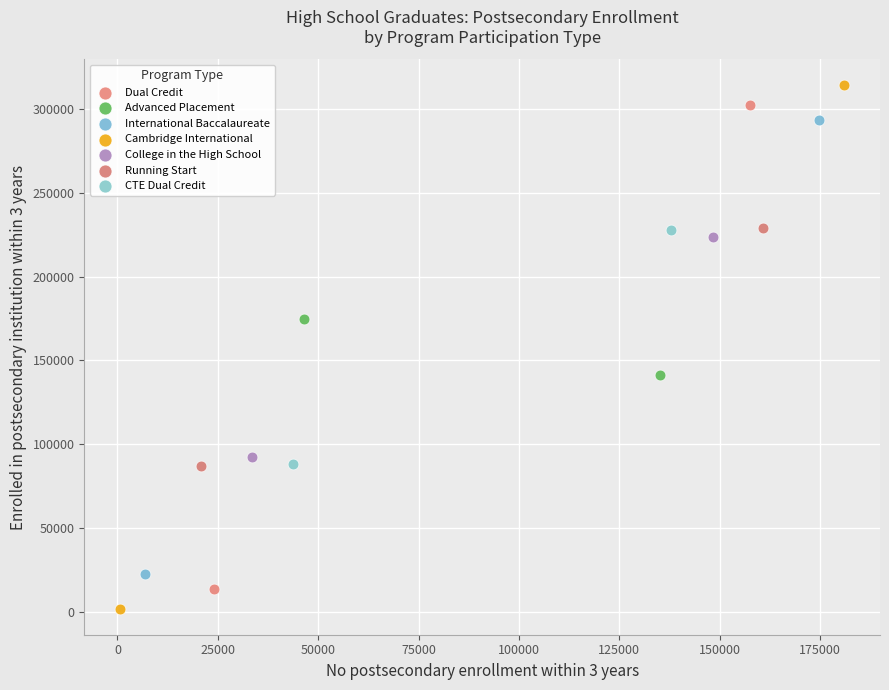

What are all the series names shown in the legend?

Dual Credit, Advanced Placement, International Baccalaureate, Cambridge International, College in the High School, Running Start, CTE Dual Credit